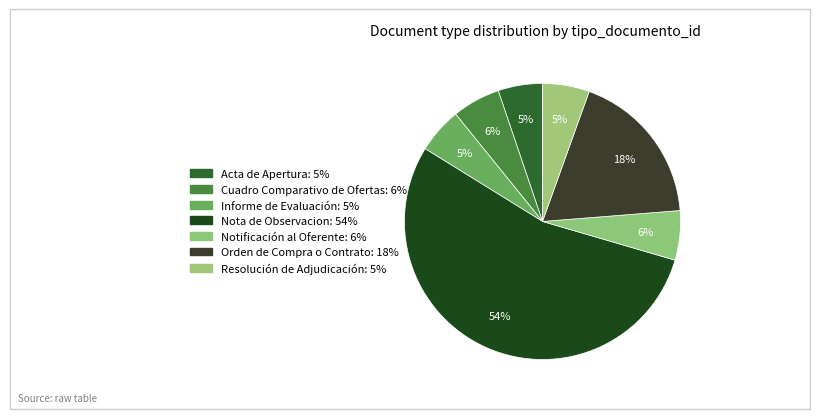

Does Resolución de Adjudicación account for over 50% of the chart?

No